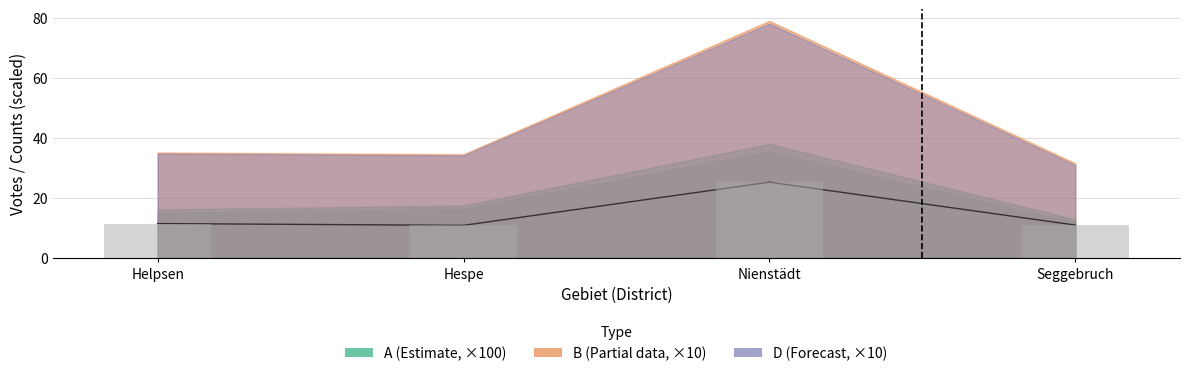

What is the difference between the A2 (×10) values at Nienstädt and Hespe?

14.4